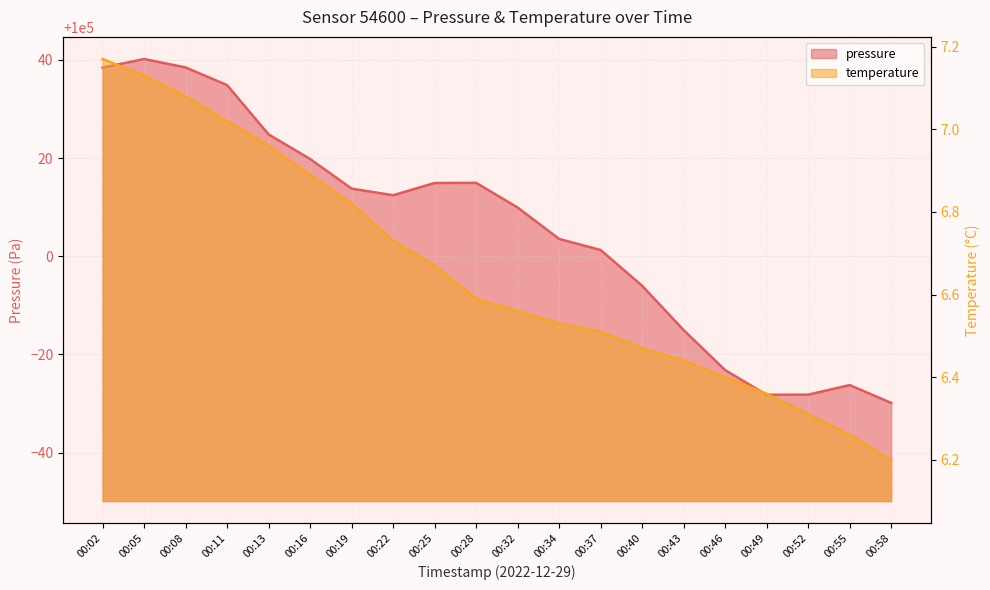

List the series in order of their peak value, highest first.

pressure, temperature